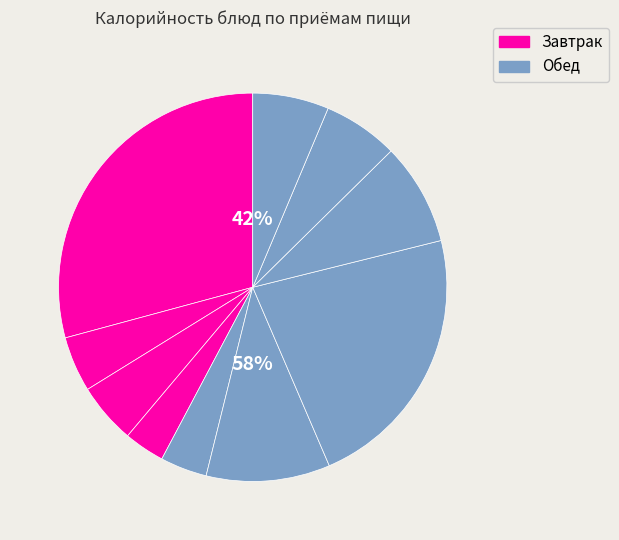

Does Чай с молоком represent more than half of the total?

No